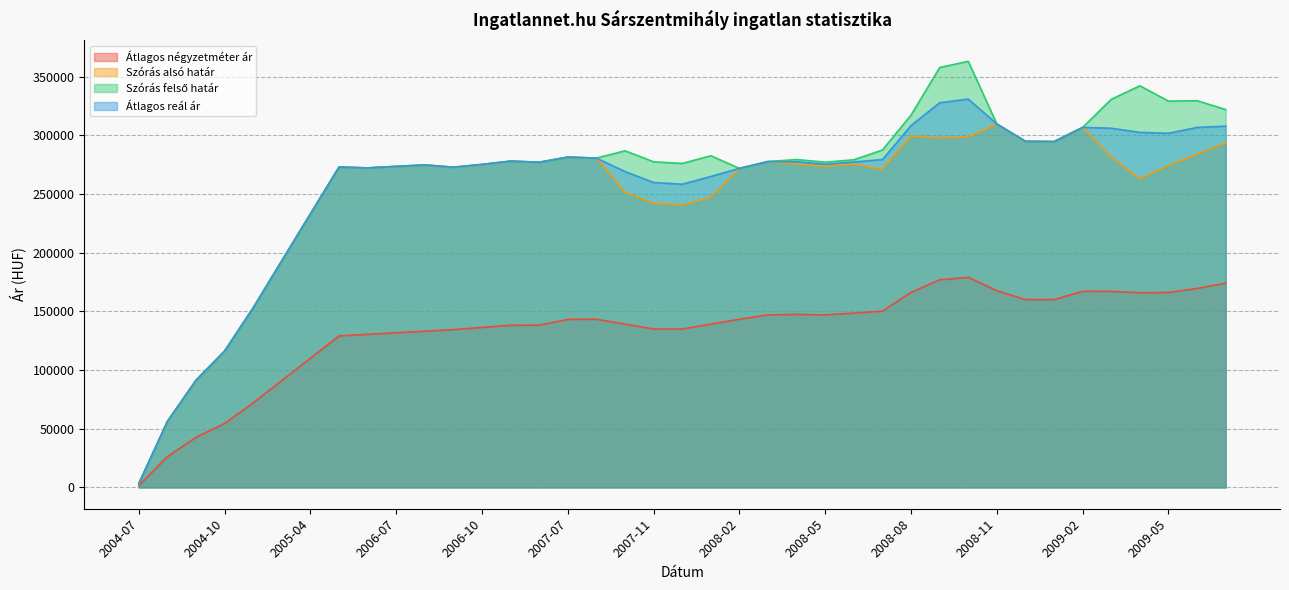

At 2004-08, list the series in order from largest to smallest.

Szórás alsó határ, Szórás felső határ, Átlagos reál ár, Átlagos négyzetméter ár